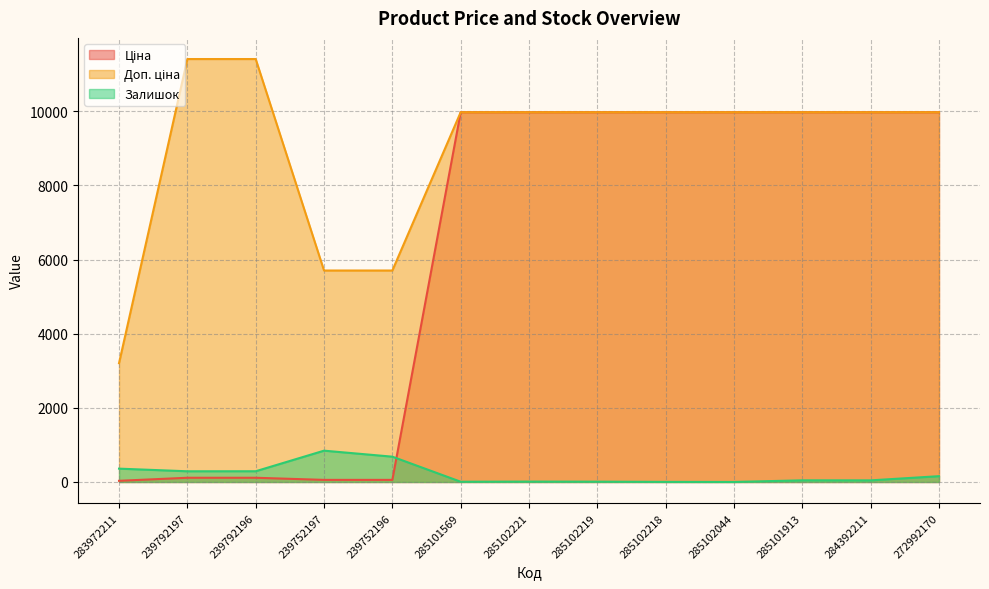

Which series has the widest spread of values?

Ціна